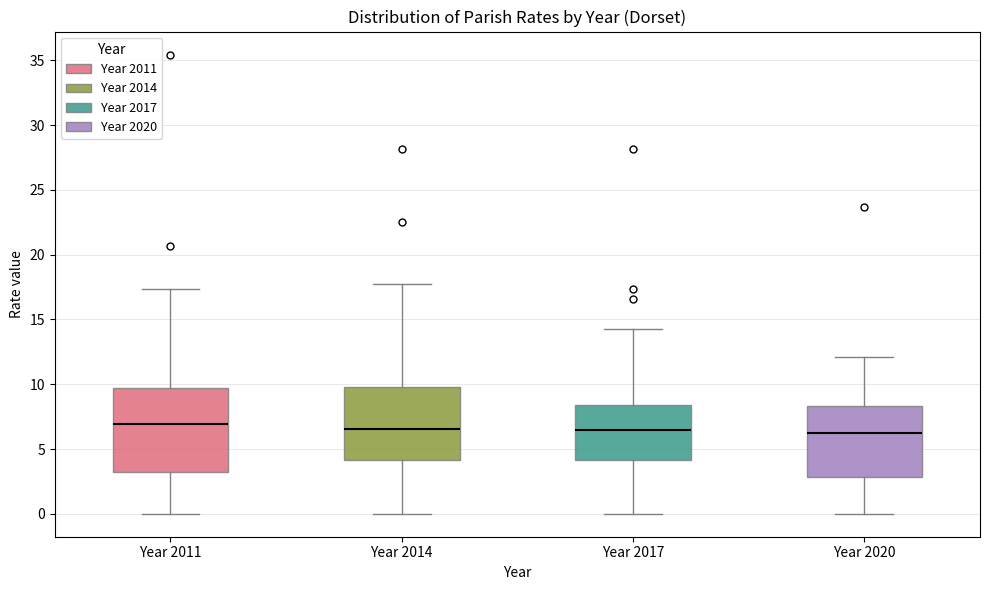

Where does the median line of the box for Year 2017 sit on the y-axis? The values are not printed on the chart, so give them approximately, as read against the axis.

6.5